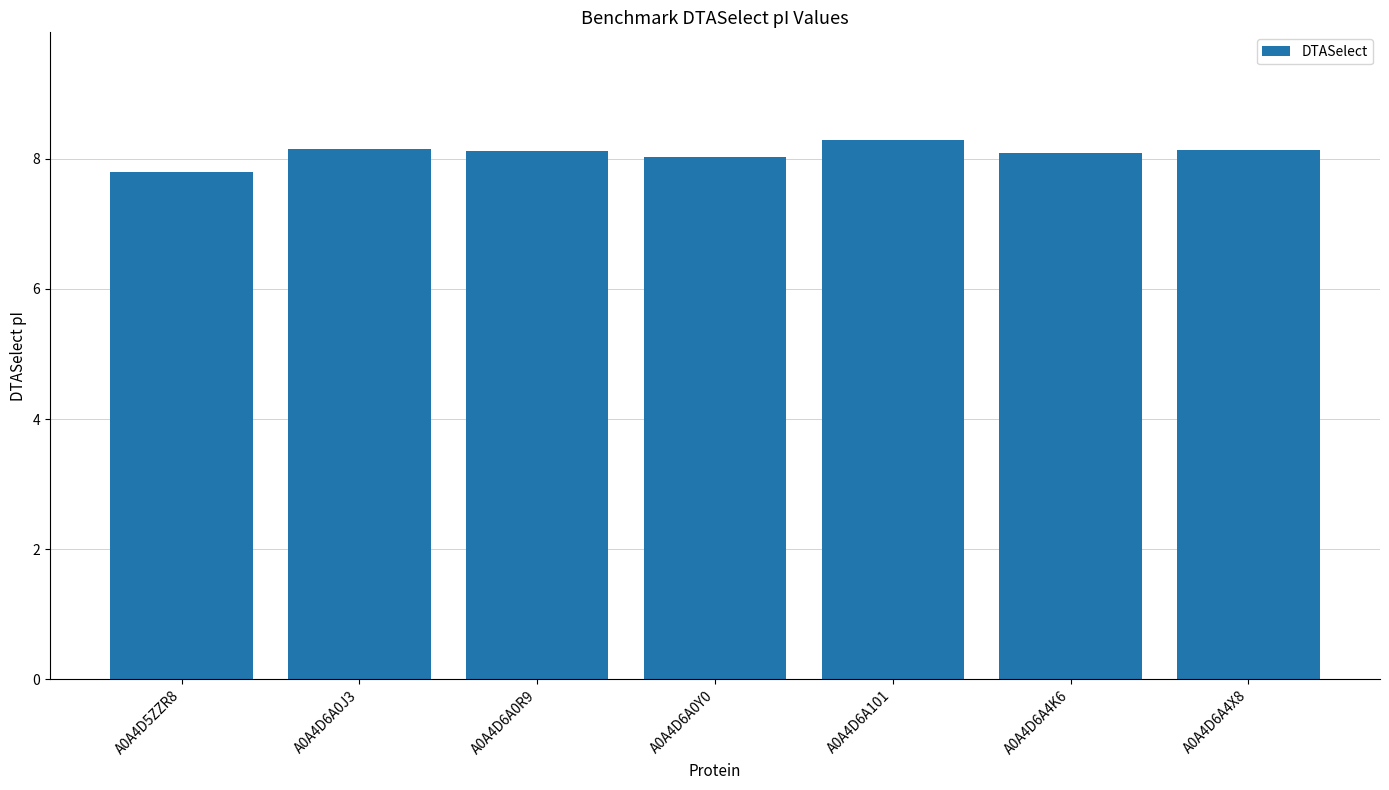

Approximately how many times larger is the value at A0A4D6A4X8 compared to A0A4D6A0Y0?

1.0